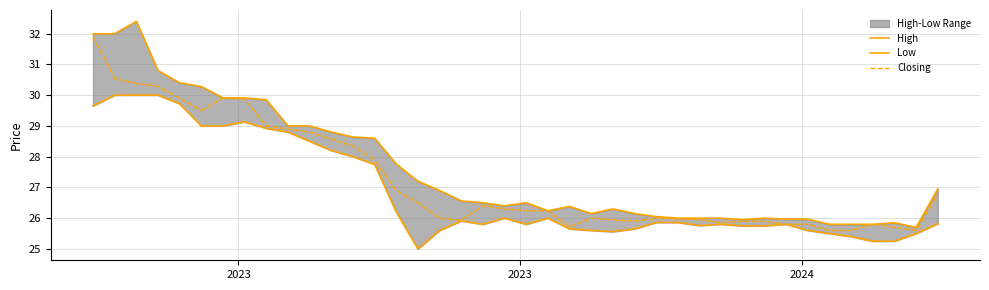

Rank the series by their average value, from highest to lowest.

High, Closing, Low